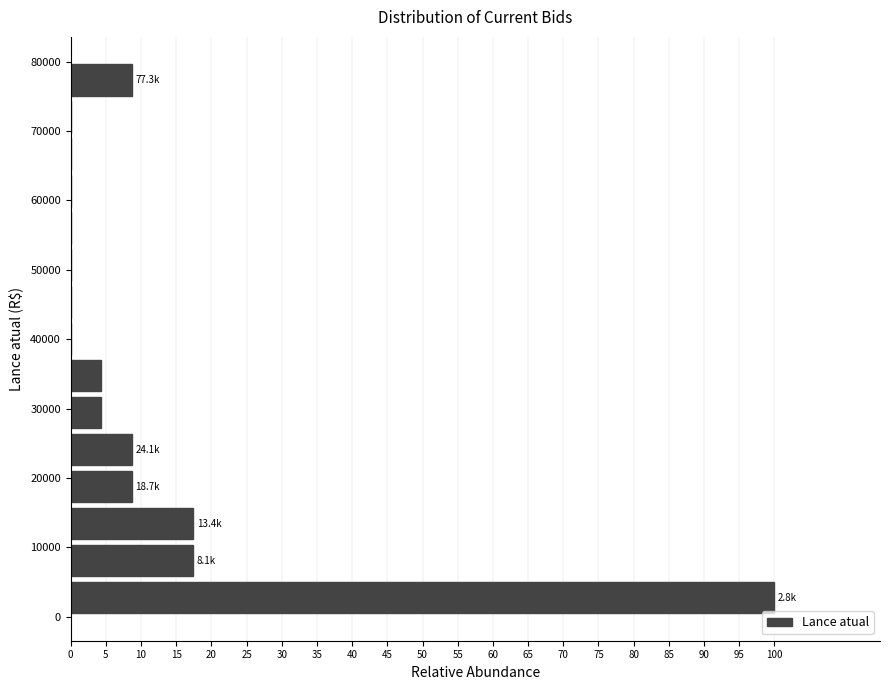

Over which range of the y-axis is the bar longest?

0 to 5000